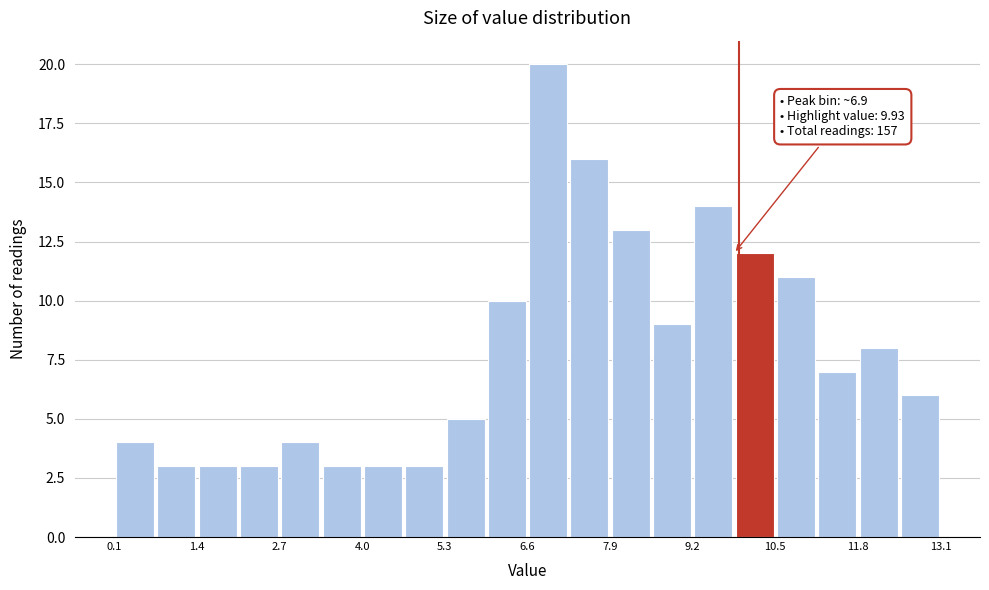

Around what value on the x-axis is the tallest bar? Give the approximate position of its centre, as read against the axis.

7.0